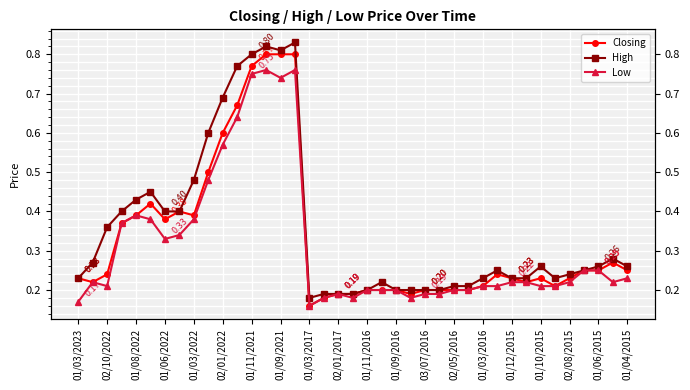

Reading right to left, extract all data points from this chart.

Closing: 0.2	0.3	0.2	0.2	0.2	0.2	0.2	0.2	0.2	0.2	0.2	0.2	0.2	0.2	0.2	0.2	0.2	0.2	0.2	0.2	0.2	0.2	0.2	0.8	0.8	0.8	0.8	0.7	0.6	0.5	0.4	0.4	0.4	0.4	0.4	0.4	0.2	0.2	0.2
High: 0.3	0.3	0.3	0.2	0.2	0.2	0.3	0.2	0.2	0.2	0.2	0.2	0.2	0.2	0.2	0.2	0.2	0.2	0.2	0.2	0.2	0.2	0.2	0.8	0.8	0.8	0.8	0.8	0.7	0.6	0.5	0.4	0.4	0.5	0.4	0.4	0.4	0.3	0.2
Low: 0.2	0.2	0.2	0.2	0.2	0.2	0.2	0.2	0.2	0.2	0.2	0.2	0.2	0.2	0.2	0.2	0.2	0.2	0.2	0.2	0.2	0.2	0.2	0.8	0.7	0.8	0.8	0.6	0.6	0.5	0.4	0.3	0.3	0.4	0.4	0.4	0.2	0.2	0.2